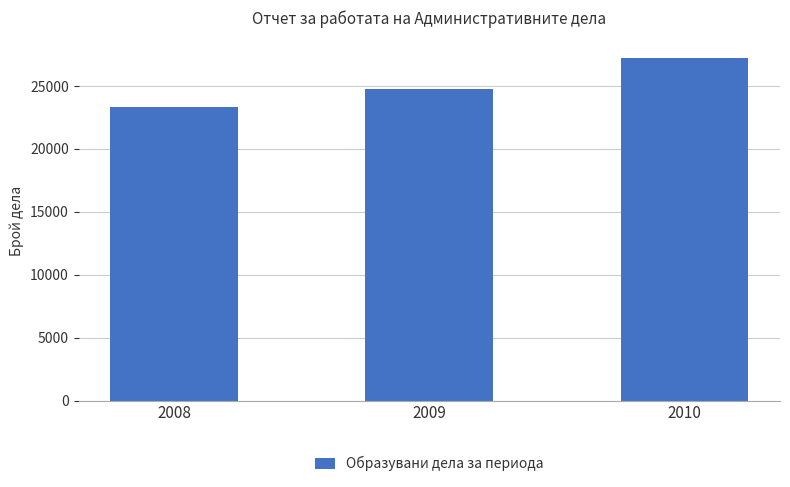

How many categories are shown in the chart?

3